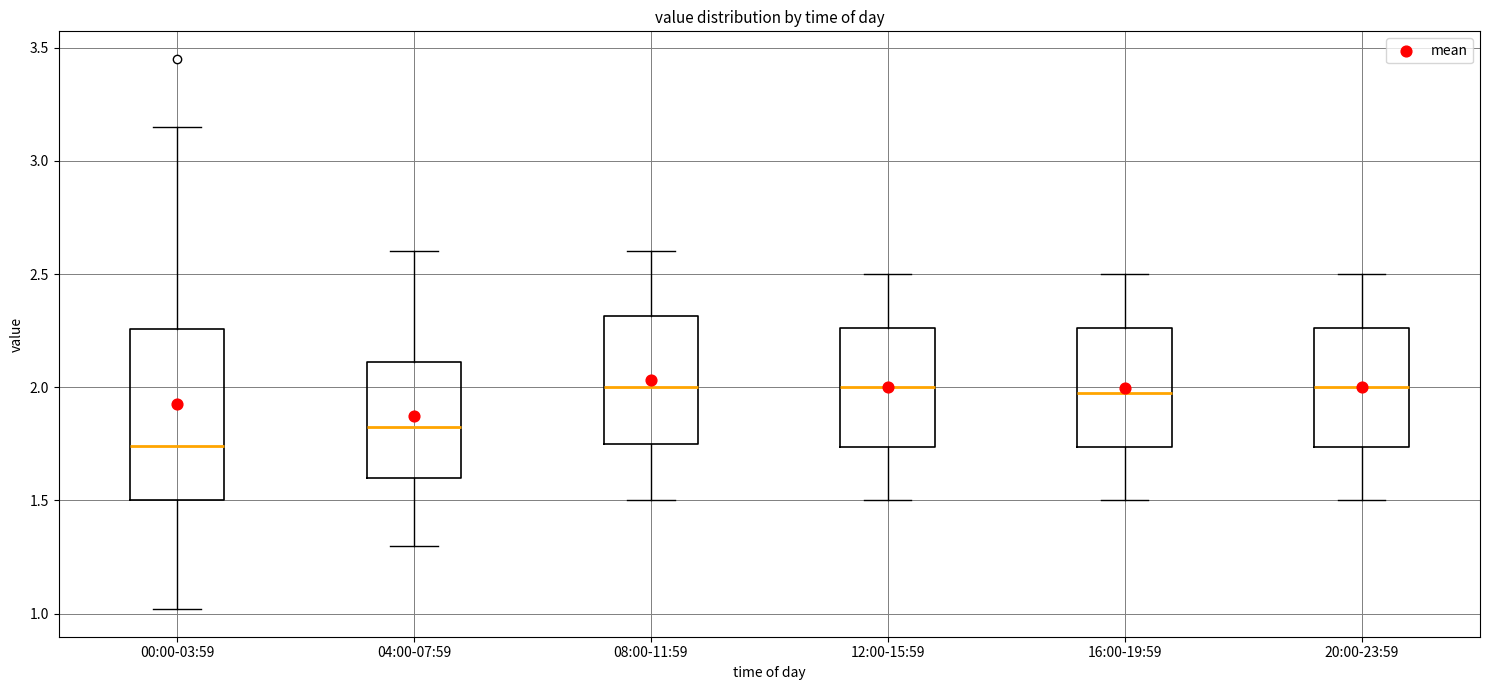

Which box is the tallest, from its lower edge to its upper edge?

00:00-03:59